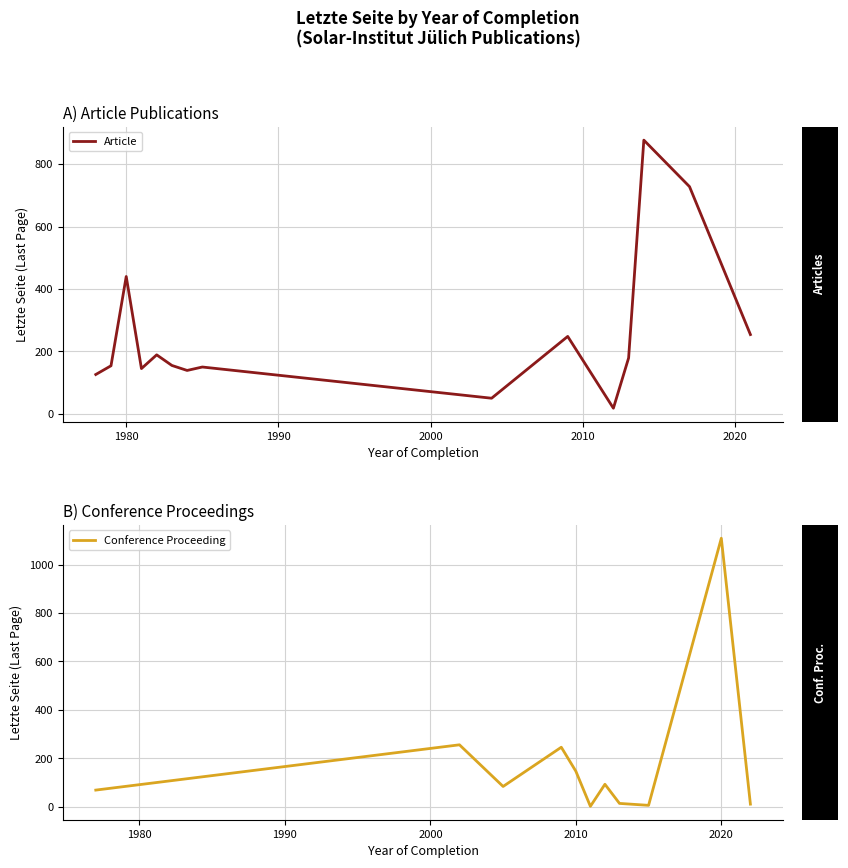

Approximately how many times larger is the value at 2017 compared to 2014?

0.8